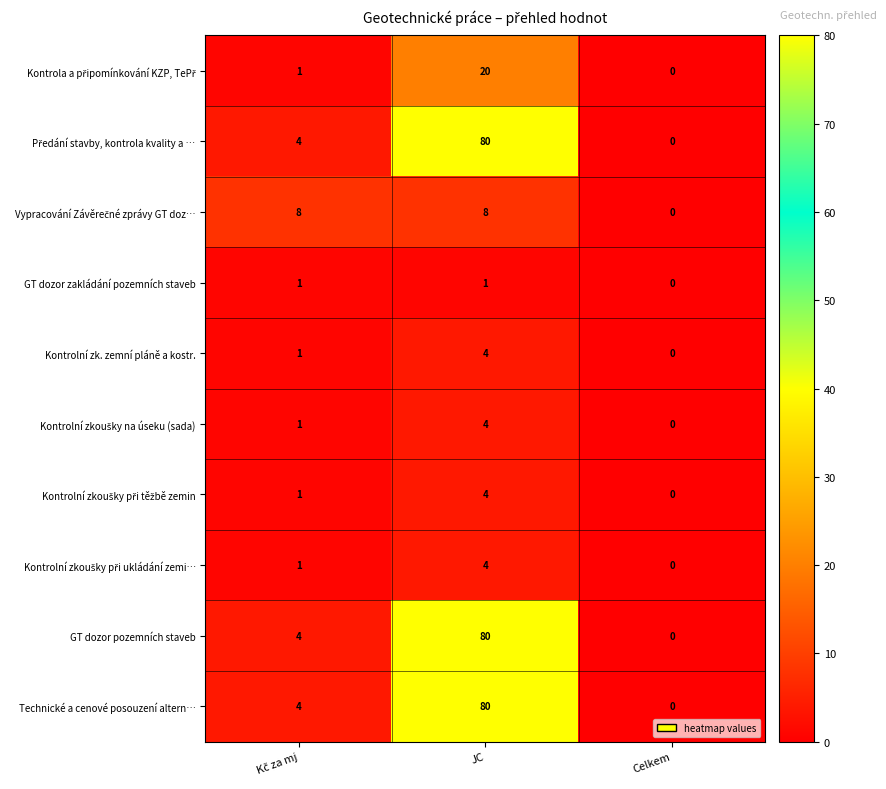

What is the difference between the maximum and minimum values in the Technické a cenové posouzení altern… series?

80